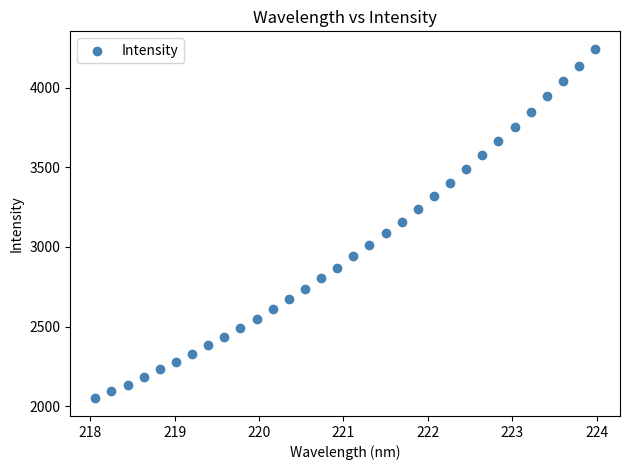

What is the range of Y values (max minus min)?

2193.1